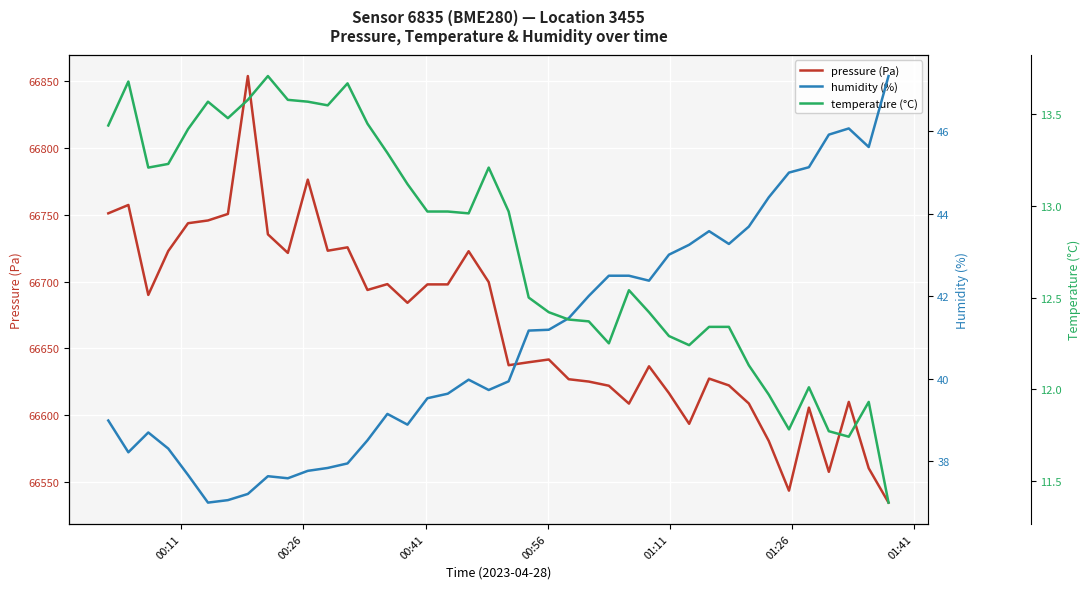

True or false: pressure (Pa) and humidity (%) cross at least once.

False